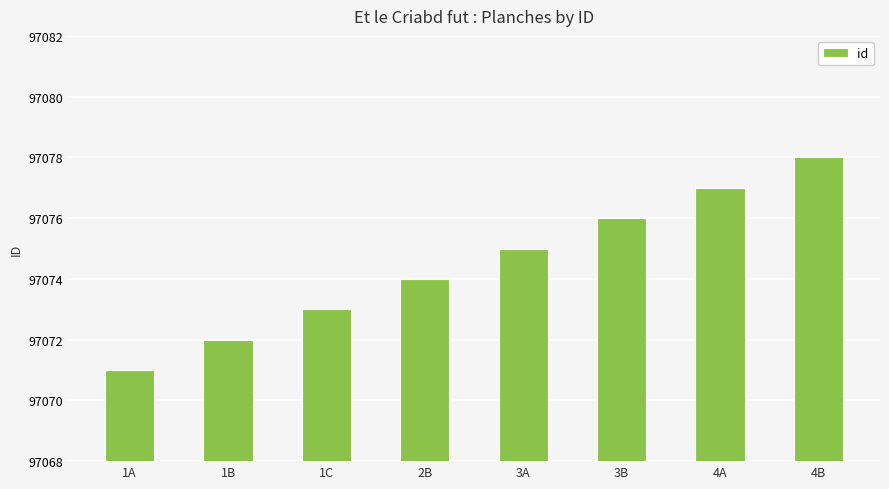

Rank the categories by value from highest to lowest.

4B, 4A, 3B, 3A, 2B, 1C, 1B, 1A